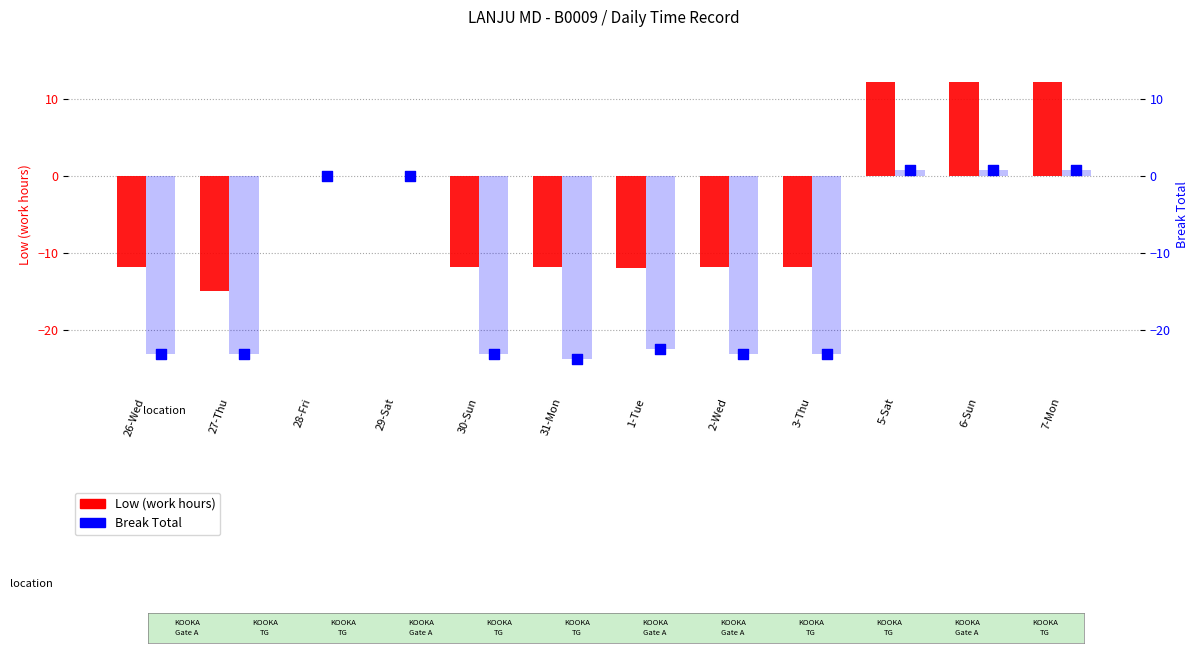

Which series has the largest Y range (max minus min)?

Low (work hours)